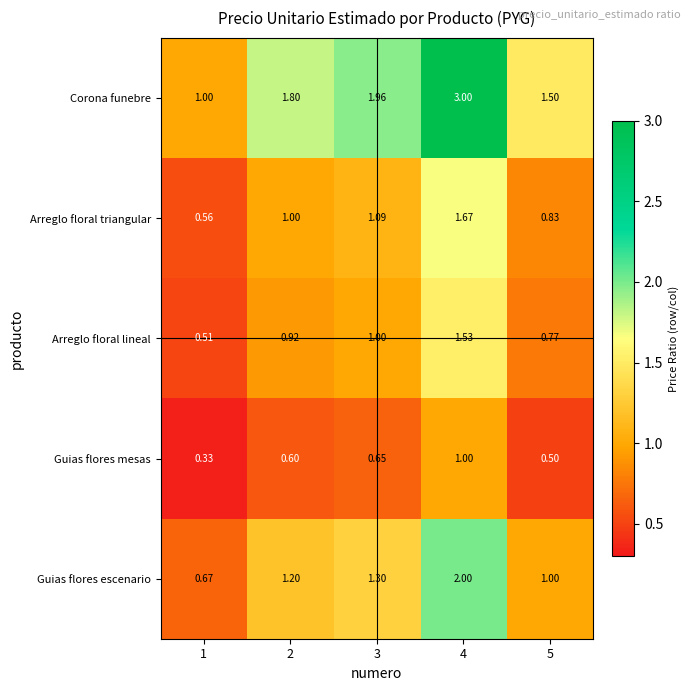

Which series has the largest range (max minus min)?

Corona funebre